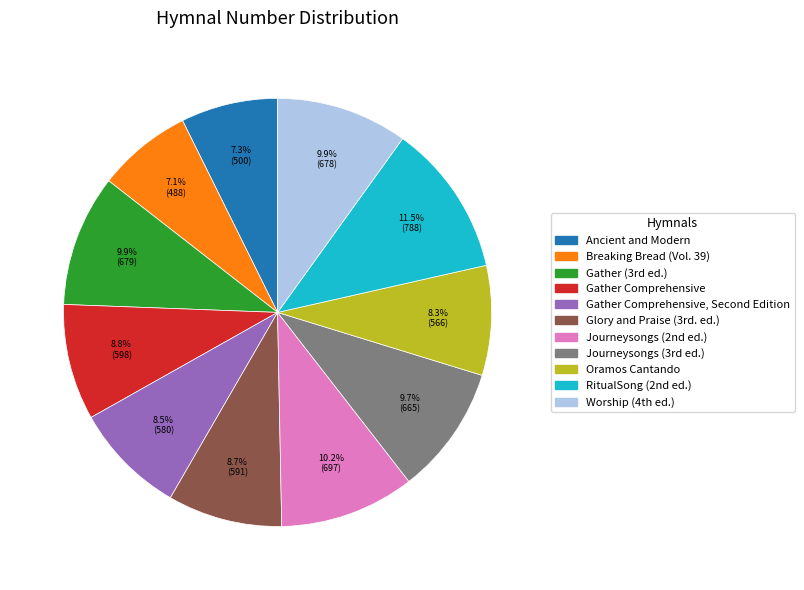

Does any single category account for the majority?

No